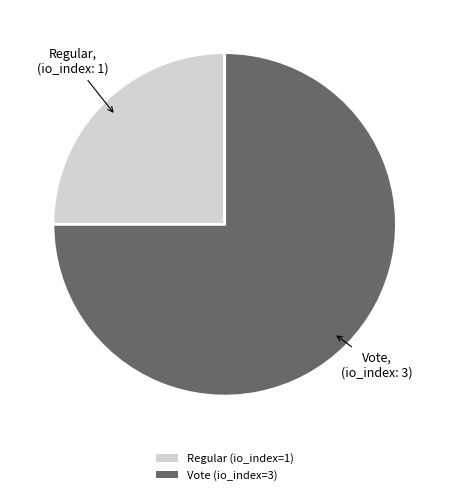

Approximately how many times larger is the value at Regular compared to Vote?

0.3